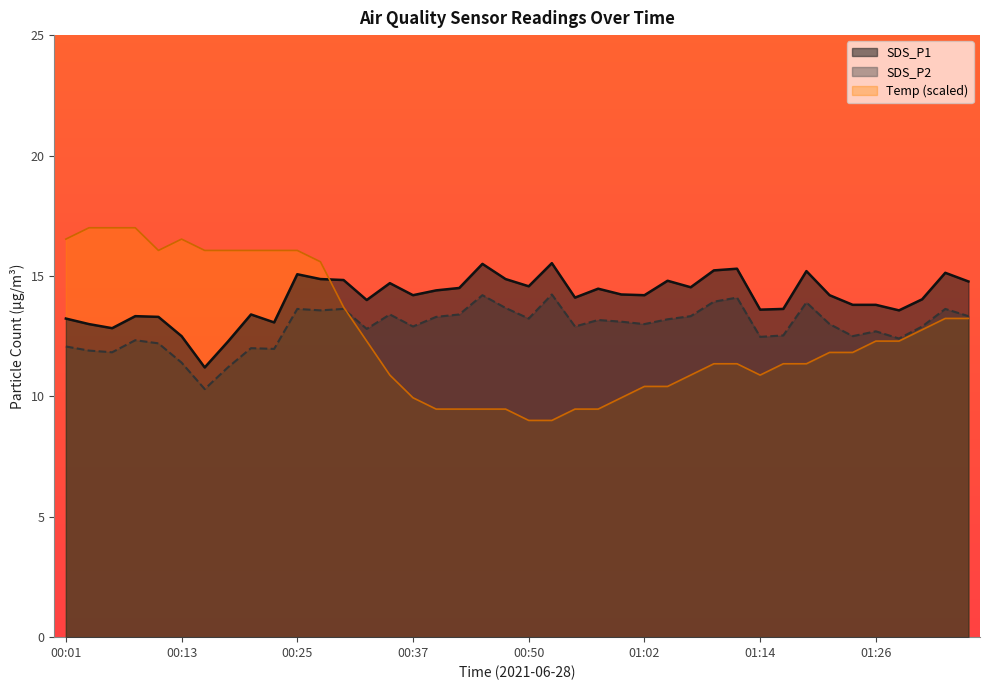

What is the label of the 5th point from the left?

00:10